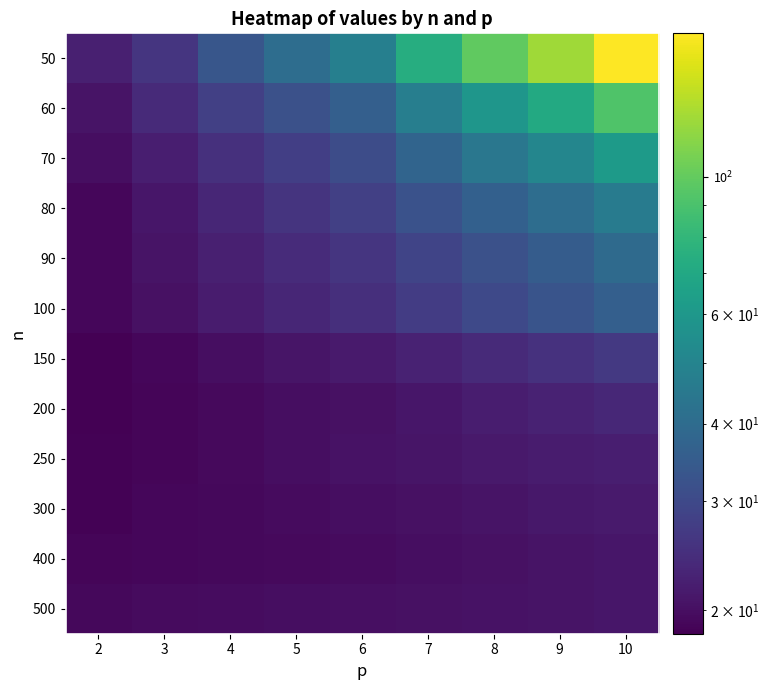

Reading left to right, transcribe all the data shown in this chart.

50: 2=22.3	3=25.9	4=33.3	5=40.8	6=48.2	7=73.4	8=98.7	9=124.0	10=170.1
60: 2=20.7	3=23.8	4=27.9	5=32.0	6=36.0	7=47.6	8=59.2	9=70.8	10=92.0
70: 2=19.9	3=22.1	4=25.0	5=27.8	6=30.7	7=37.5	8=44.3	9=51.2	10=61.6
80: 2=19.1	3=20.9	4=23.3	5=25.6	6=28.0	7=32.2	8=36.5	9=40.7	10=46.2
90: 2=19.1	3=20.6	4=22.3	5=24.0	6=25.8	7=28.9	8=32.0	9=35.1	10=39.7
100: 2=19.0	3=20.3	4=21.8	5=23.3	6=24.7	7=27.4	8=30.0	9=32.6	10=36.0
150: 2=18.5	3=19.1	4=19.9	5=20.7	6=21.5	7=22.8	8=24.0	9=25.2	10=26.5
200: 2=18.3	3=18.9	4=19.4	5=19.8	6=20.3	7=21.1	8=21.9	9=22.6	10=23.6
250: 2=18.6	3=18.9	4=19.4	5=19.9	6=20.4	7=20.9	8=21.3	9=21.8	10=22.2
300: 2=18.5	3=19.0	4=19.3	5=19.6	6=19.9	7=20.3	8=20.7	9=21.1	10=21.5
400: 2=19.0	3=19.1	4=19.3	5=19.5	6=19.6	7=20.0	8=20.3	9=20.7	10=21.0
500: 2=19.2	3=19.5	4=19.7	5=19.9	6=20.1	7=20.3	8=20.5	9=20.7	10=20.9